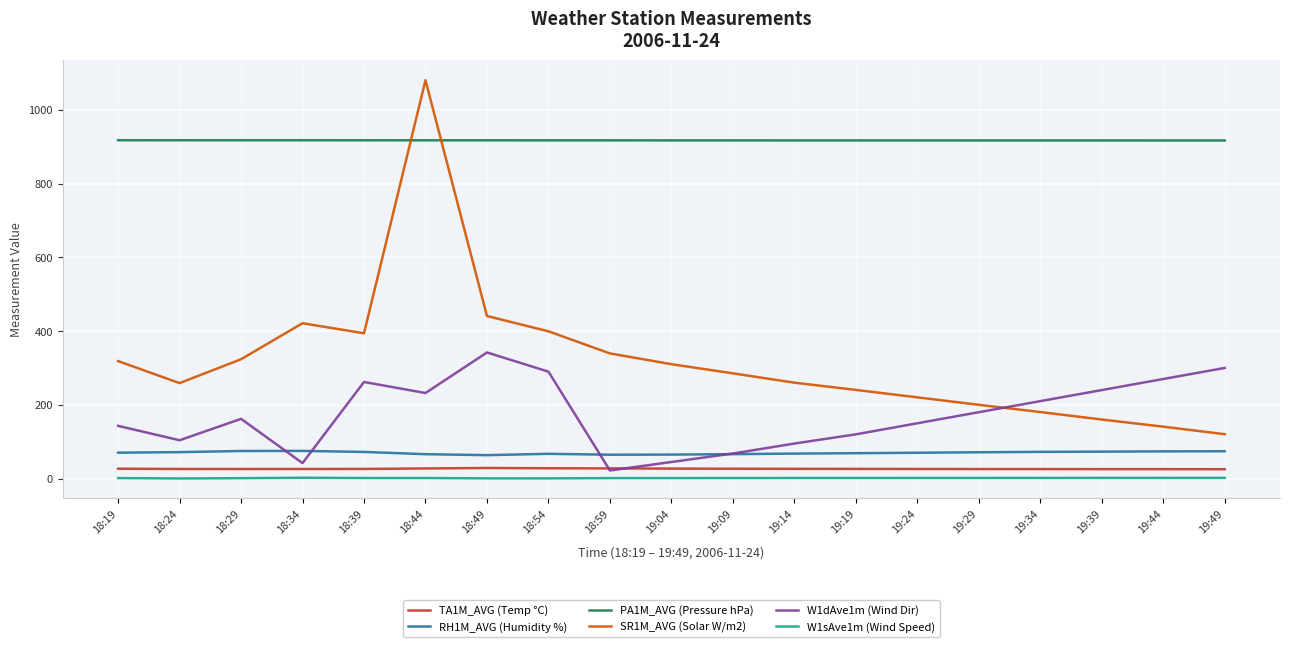

What is the greatest value displayed?

1080.2